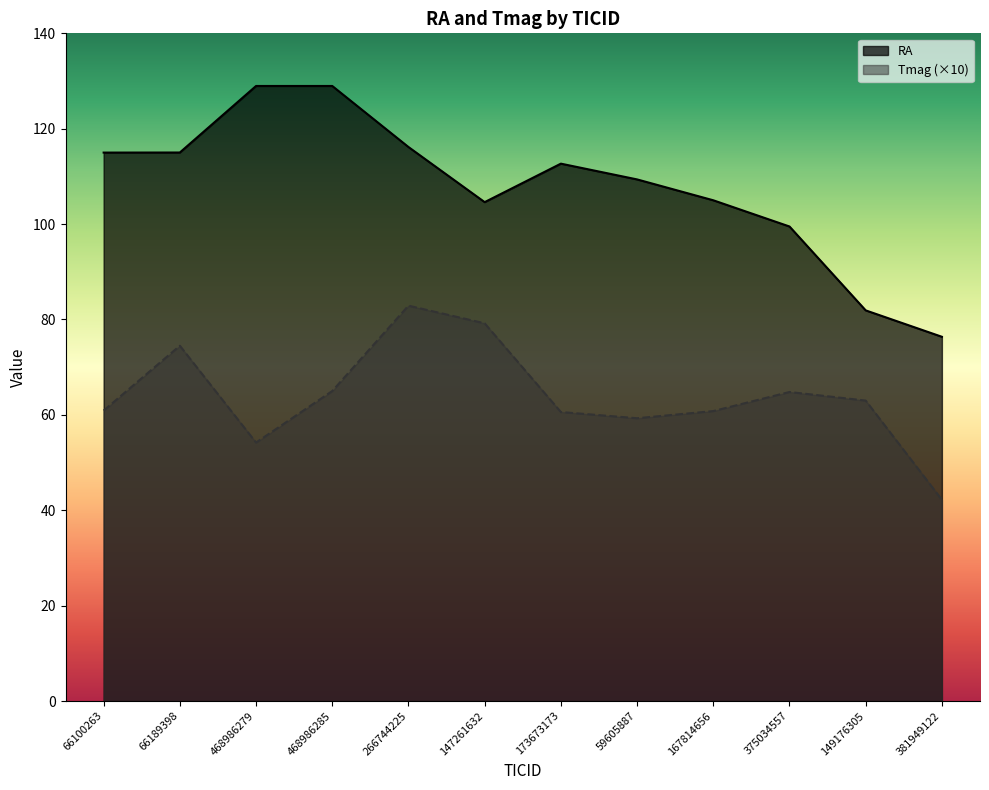

Which series has the largest range (max minus min)?

RA